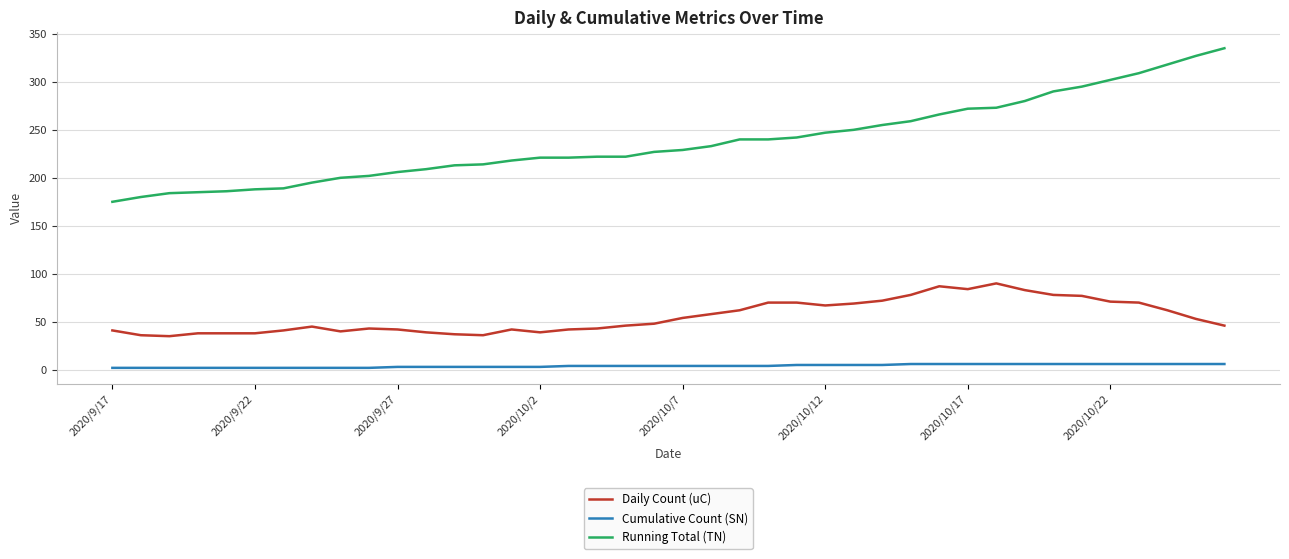

What is the minimum value for Daily Count (uC)?

35